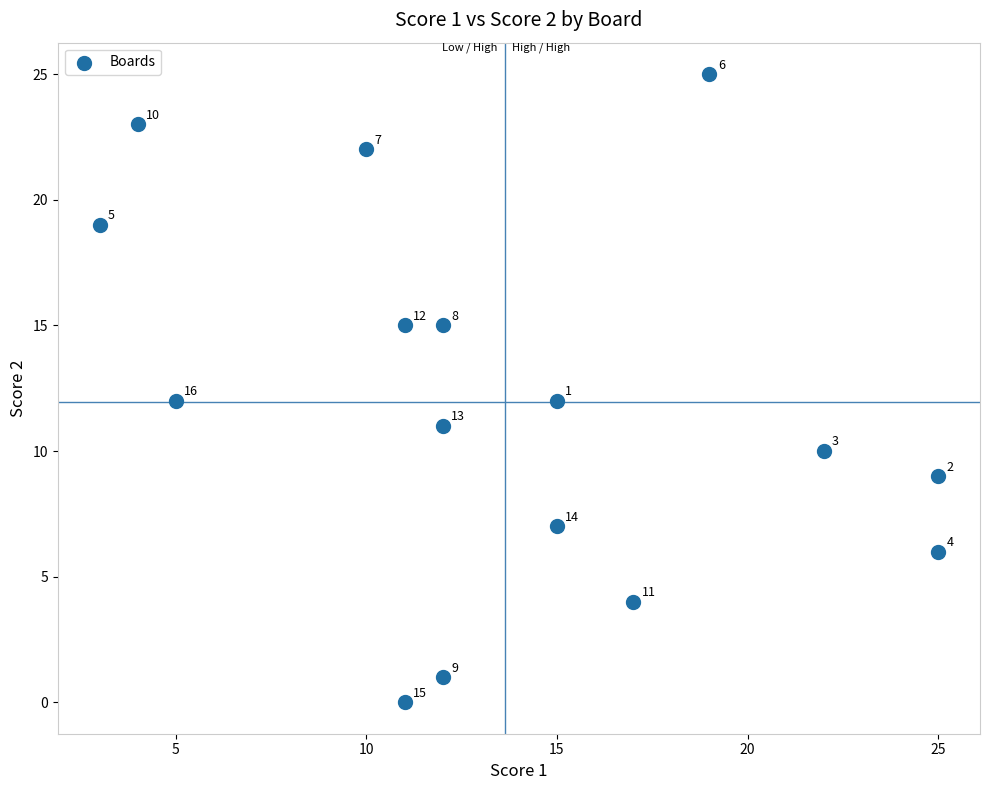

What is the range of X values (max minus min)?

22